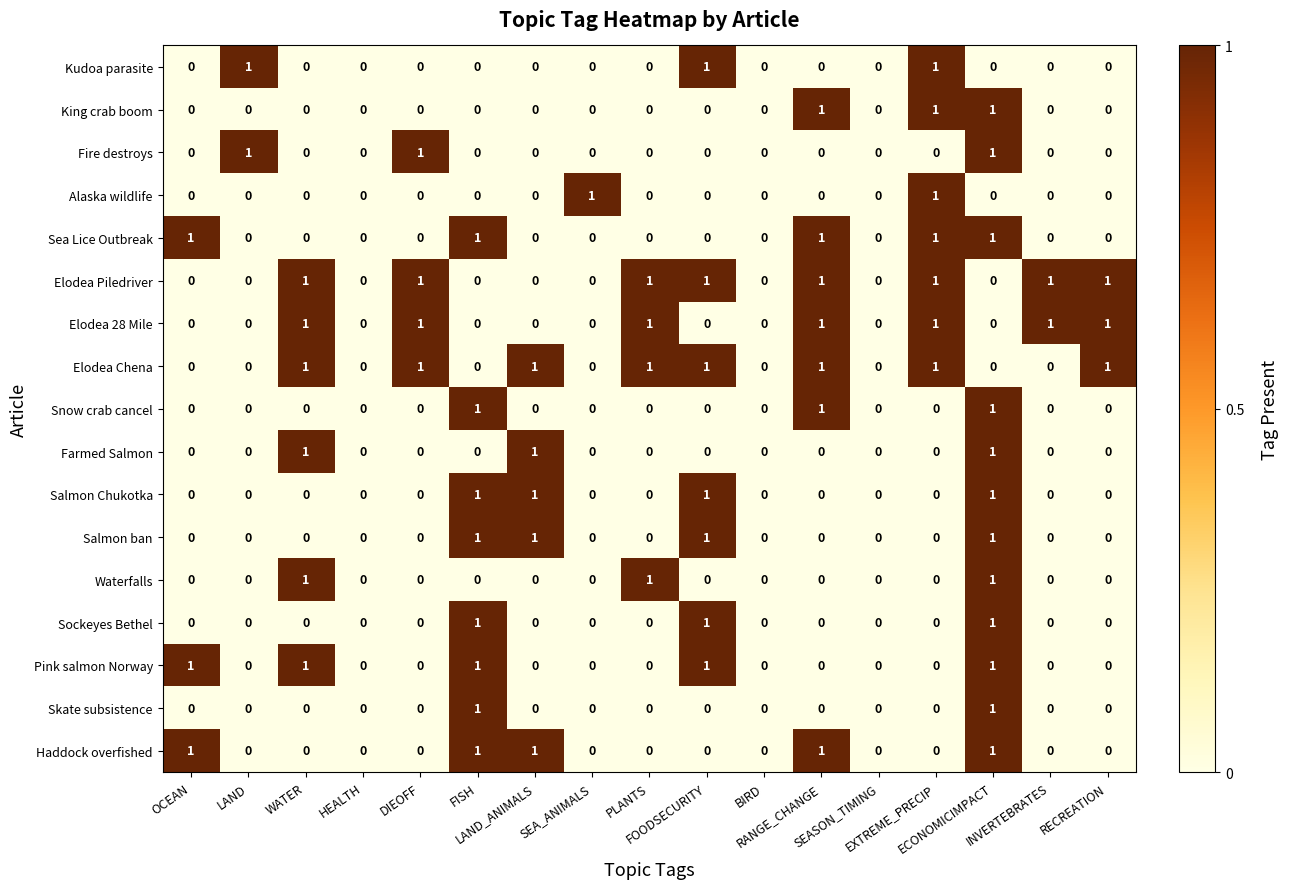

How many King crab boom values are between 0 and 1?

17